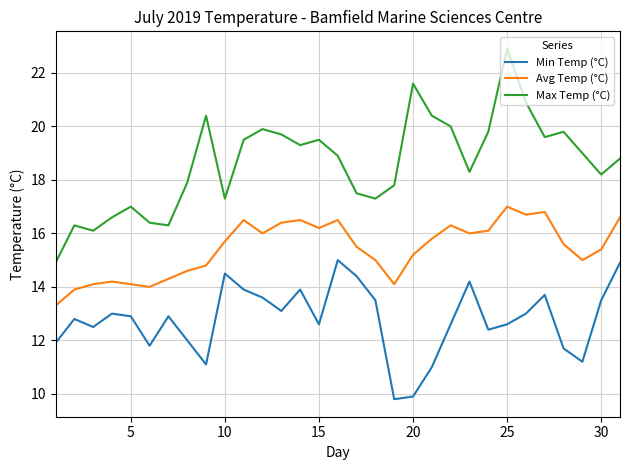

True or false: Min Temp (°C) and Max Temp (°C) cross at least once.

False